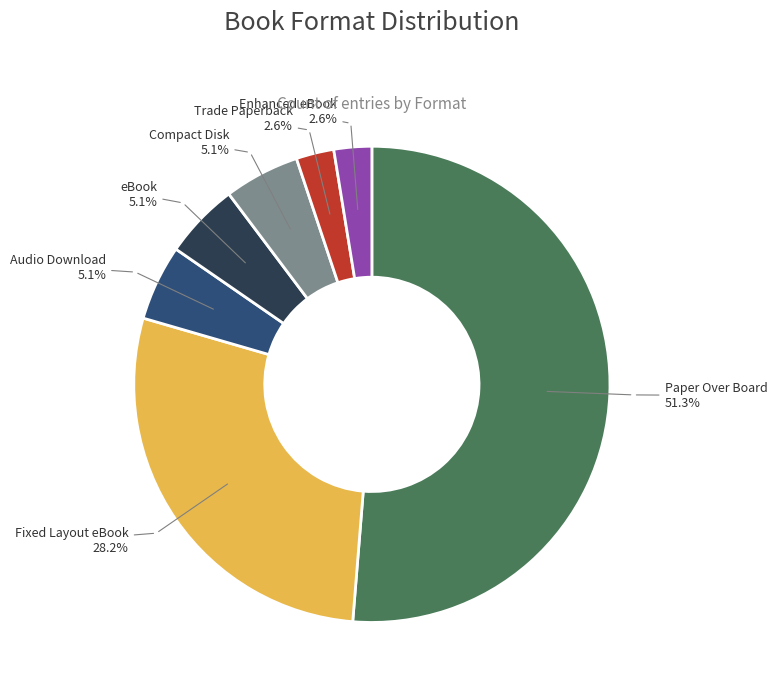

What is the largest slice in the pie chart?

Paper Over Board